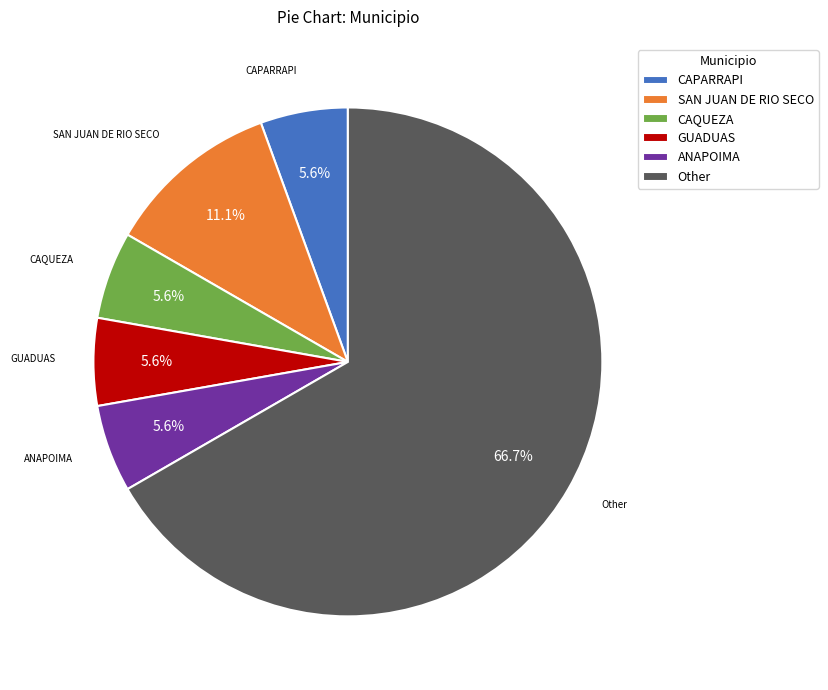

What percentage is NOT represented by ANAPOIMA?

94.4%